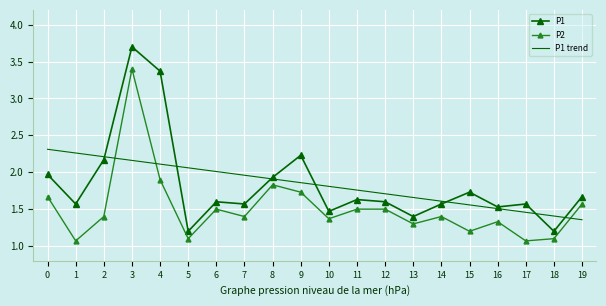

After their last crossing, which series has the higher values: P1 trend or P1?

P1